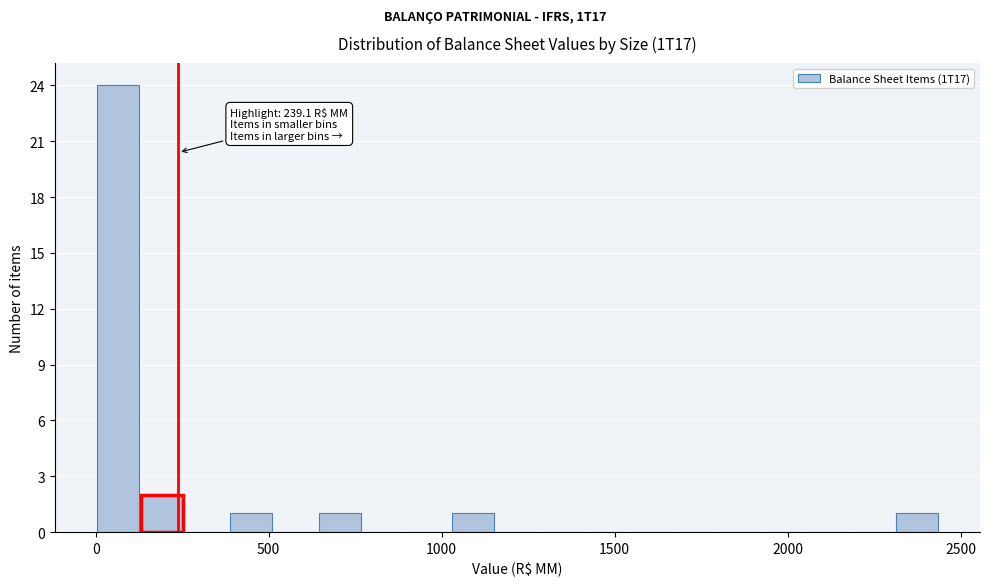

Around what value on the x-axis is the tallest bar? Give the approximate position of its centre, as read against the axis.

50